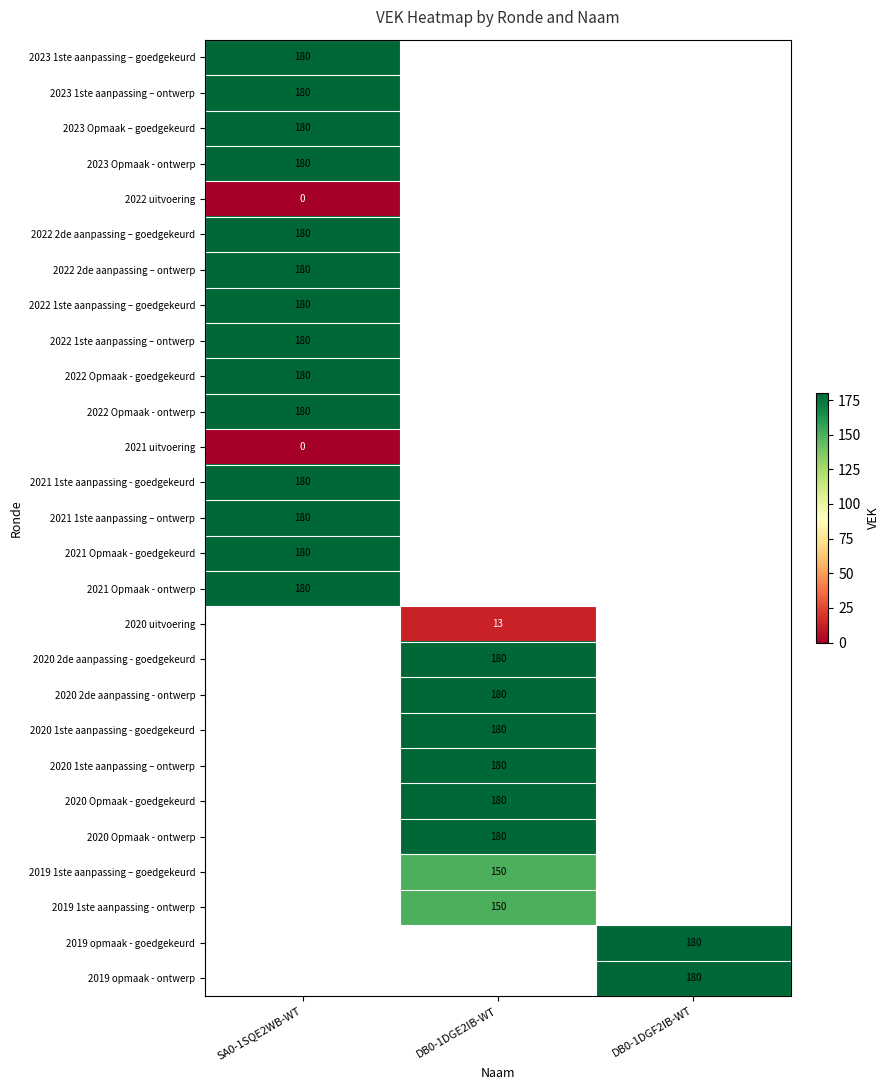

True or false: 2021 1ste aanpassing – ontwerp has a value of 123.4 at SA0-1SQE2WB-WT.

False